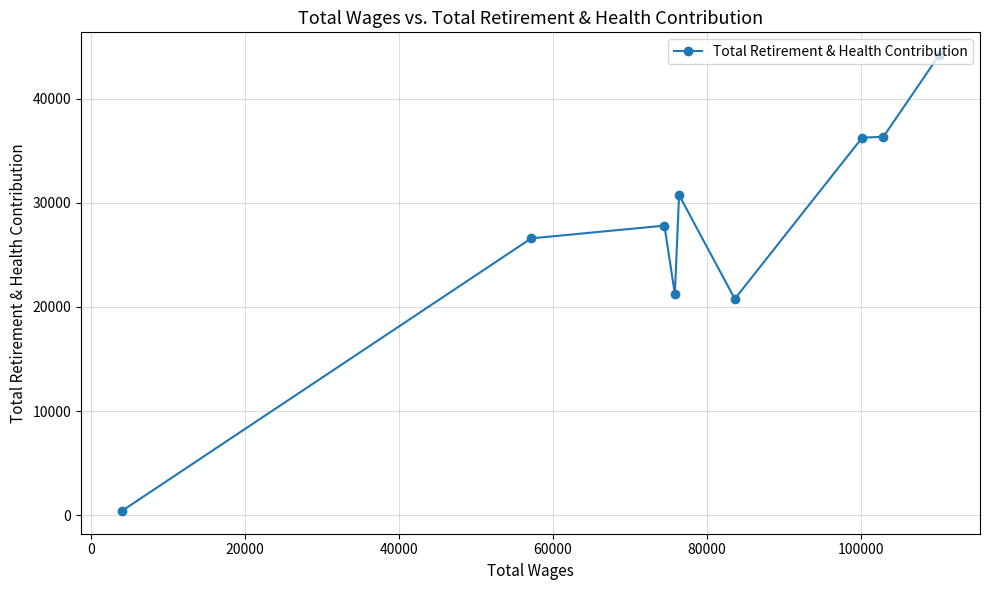

What is the smallest value displayed?

409